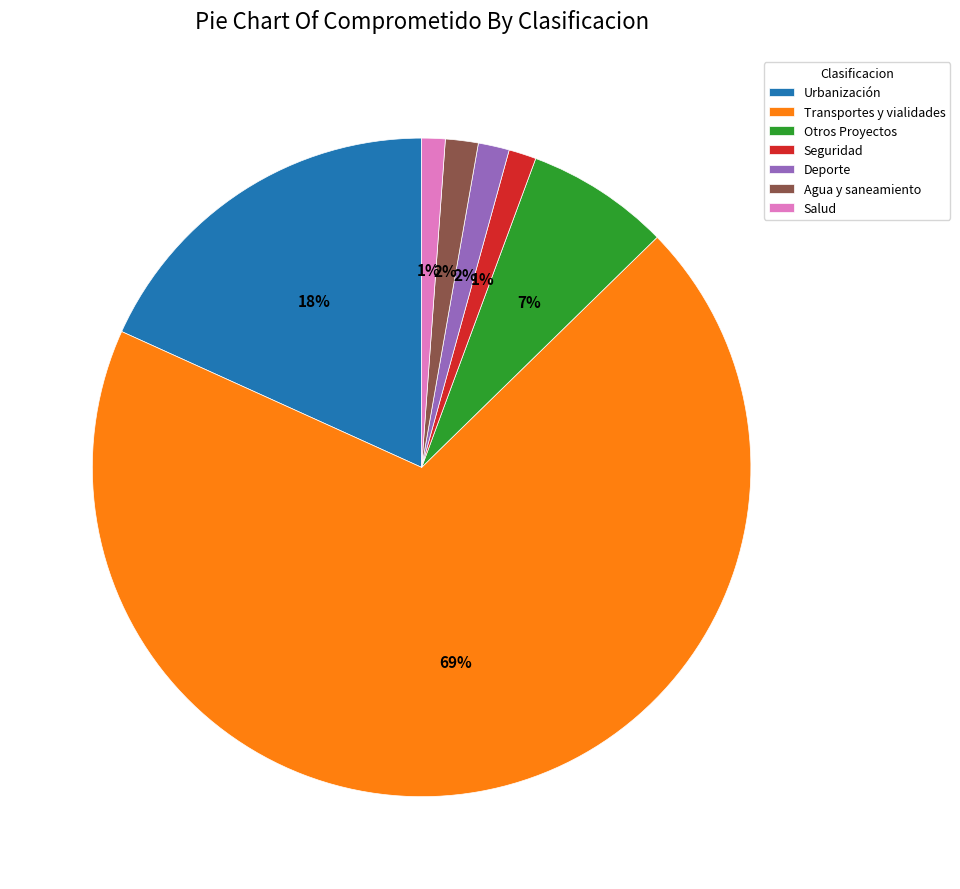

Do Deporte and Urbanización together represent more than half of the pie?

No